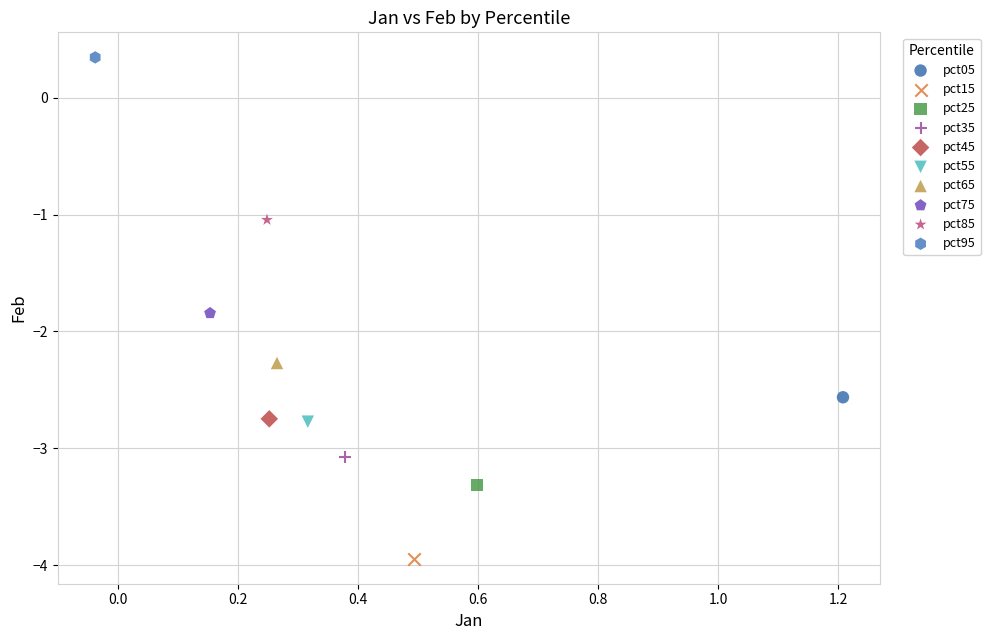

What are all the series names shown in the legend?

pct05, pct15, pct25, pct35, pct45, pct55, pct65, pct75, pct85, pct95